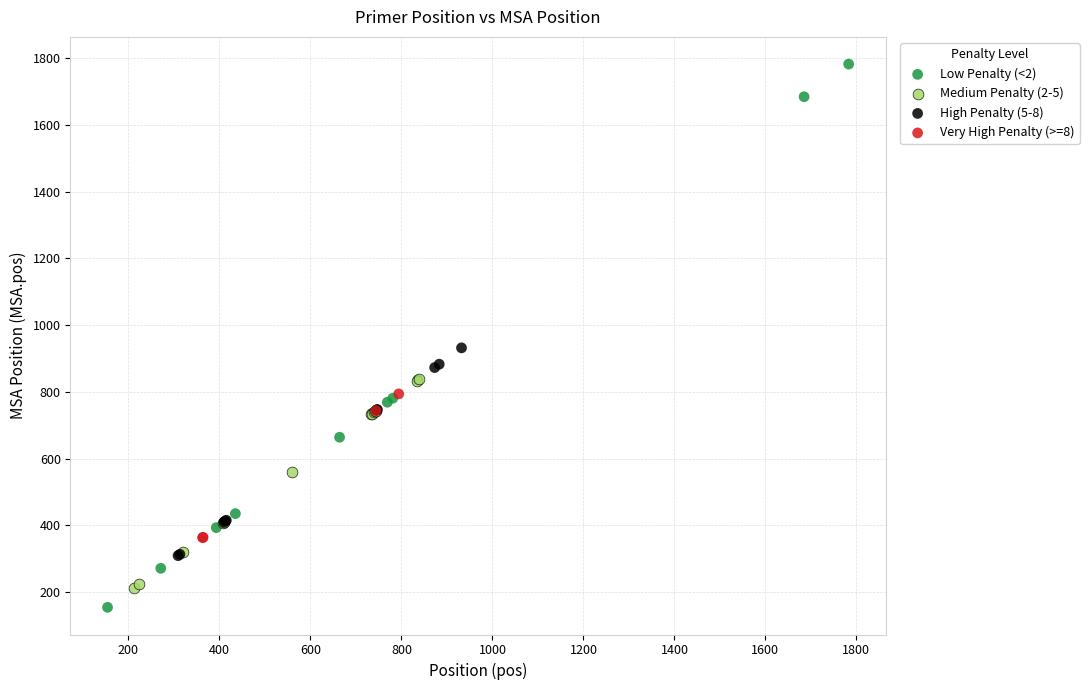

Which series has the largest Y range (max minus min)?

Low Penalty (<2)